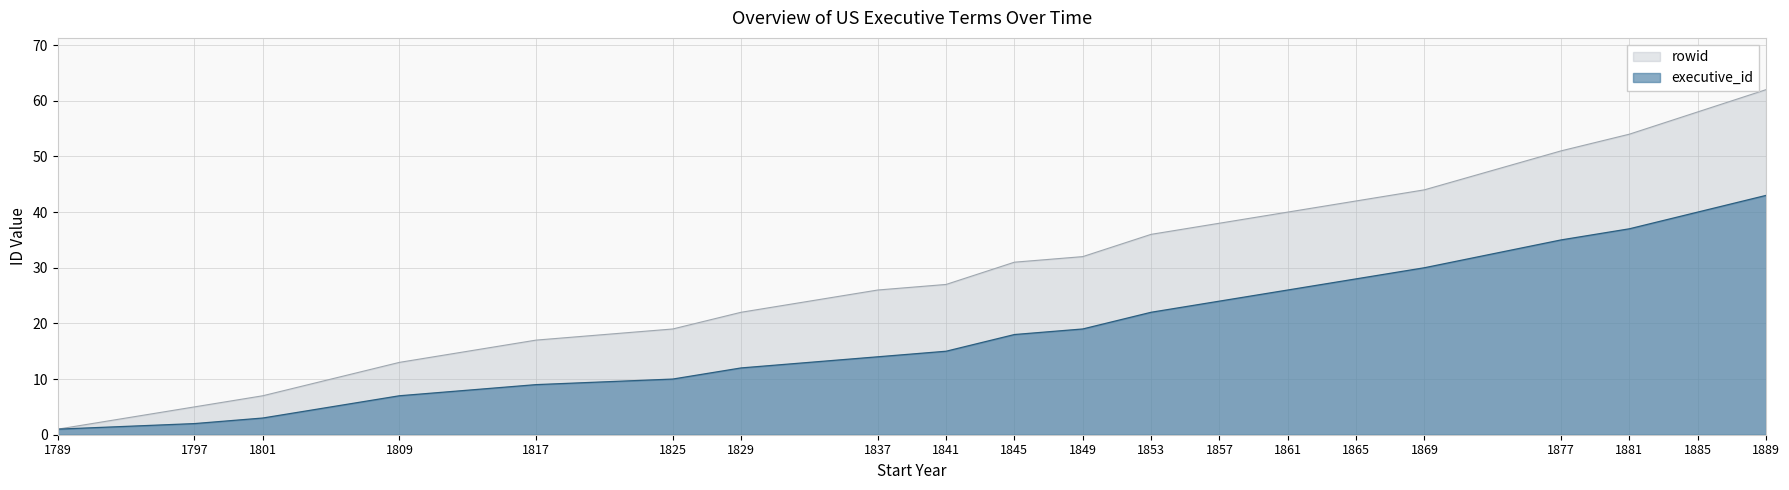

Reading left to right, extract all data points from this chart.

rowid: 1	5	7	13	17	19	22	26	27	31	32	36	38	40	42	44	51	54	58	62
executive_id: 1	2	3	7	9	10	12	14	15	18	19	22	24	26	28	30	35	37	40	43